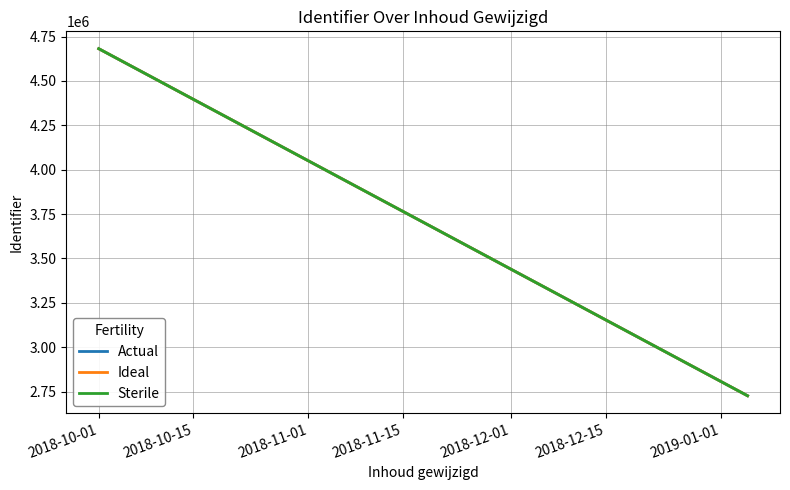

Which label corresponds to the largest value in the chart?

2018-10-01